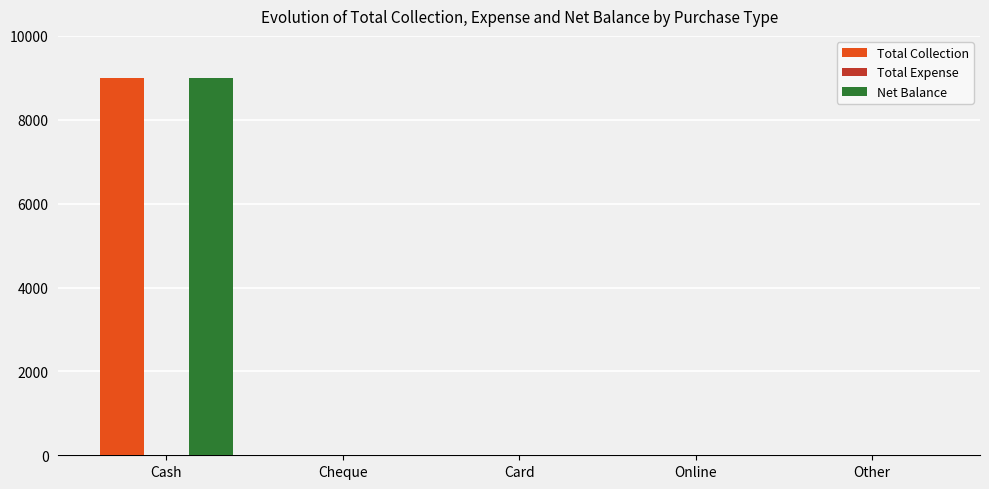

Which label corresponds to the largest value in the chart?

Cash